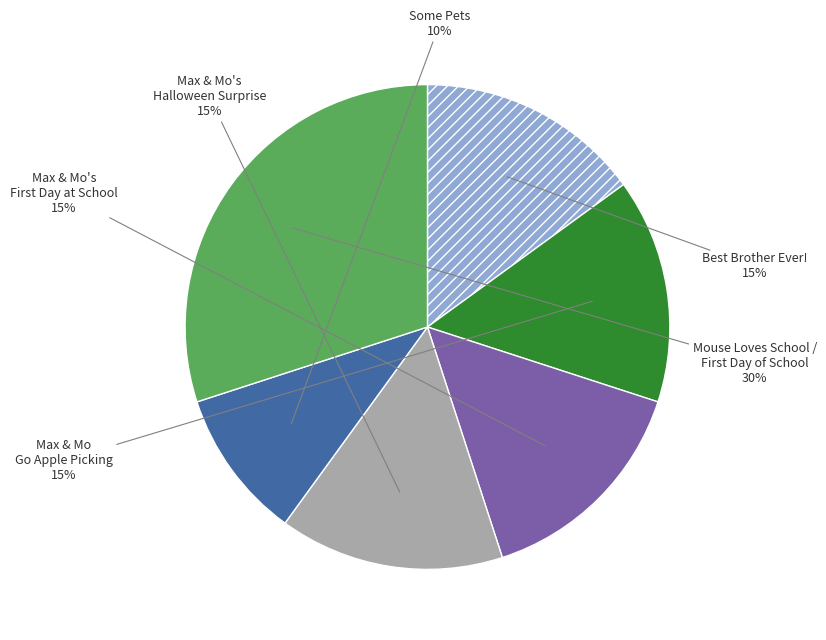

Count the number of slices in the pie.

6